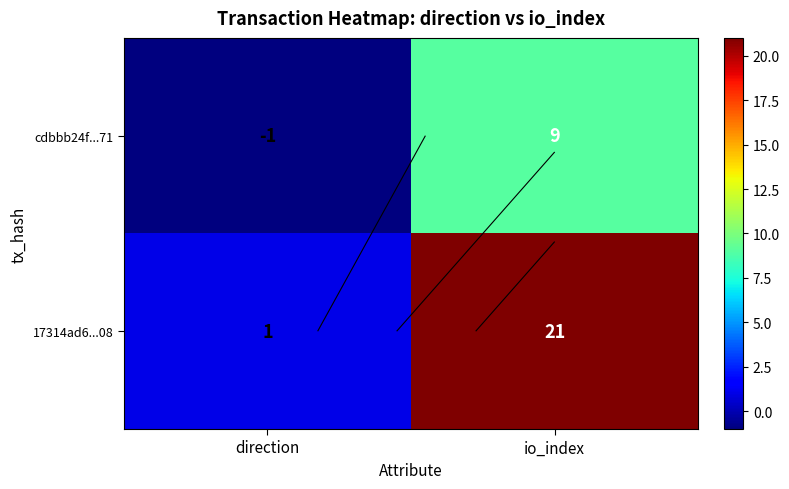

Which category has the lowest value in the 17314ad6...08 series?

direction